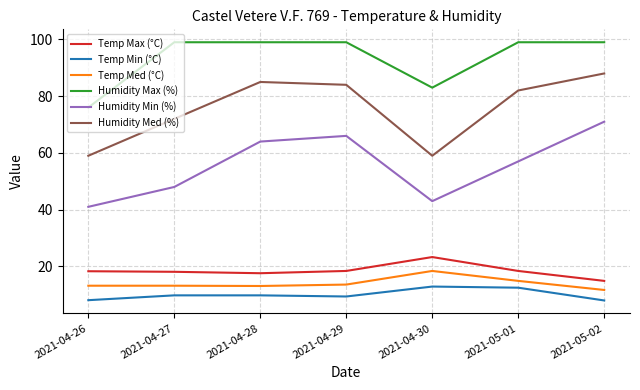

What is the spread (max minus min) of values at 2021-04-30?

70.1